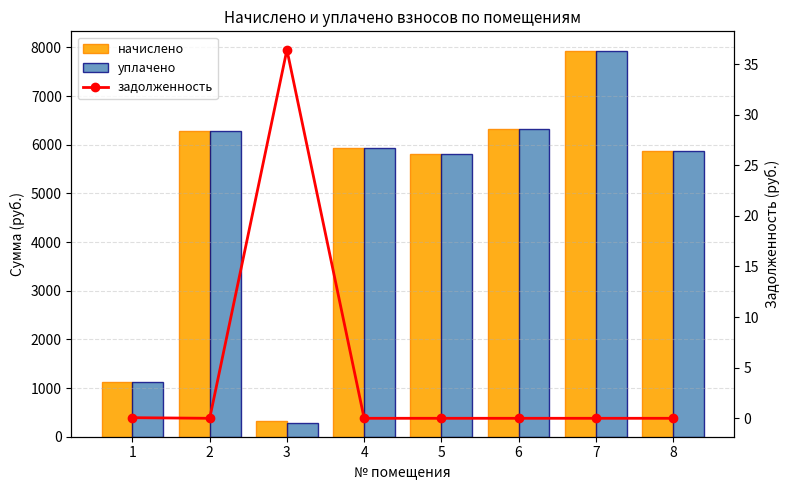

Count the number of categories in the chart.

8